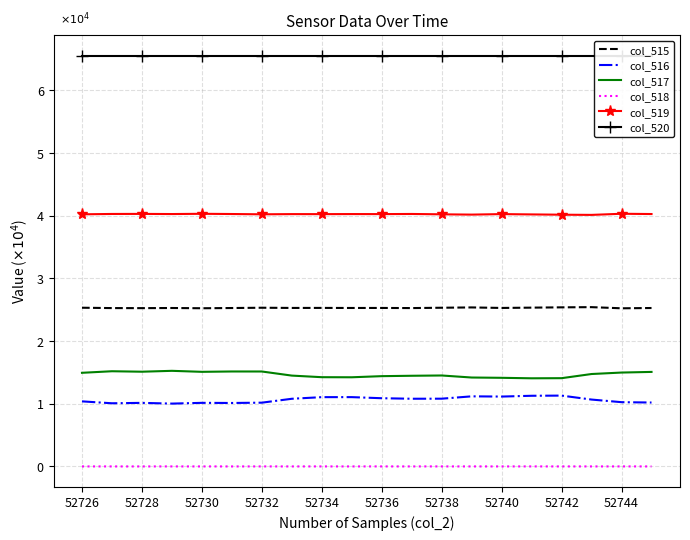

True or false: col_515 and col_520 cross at least once.

False